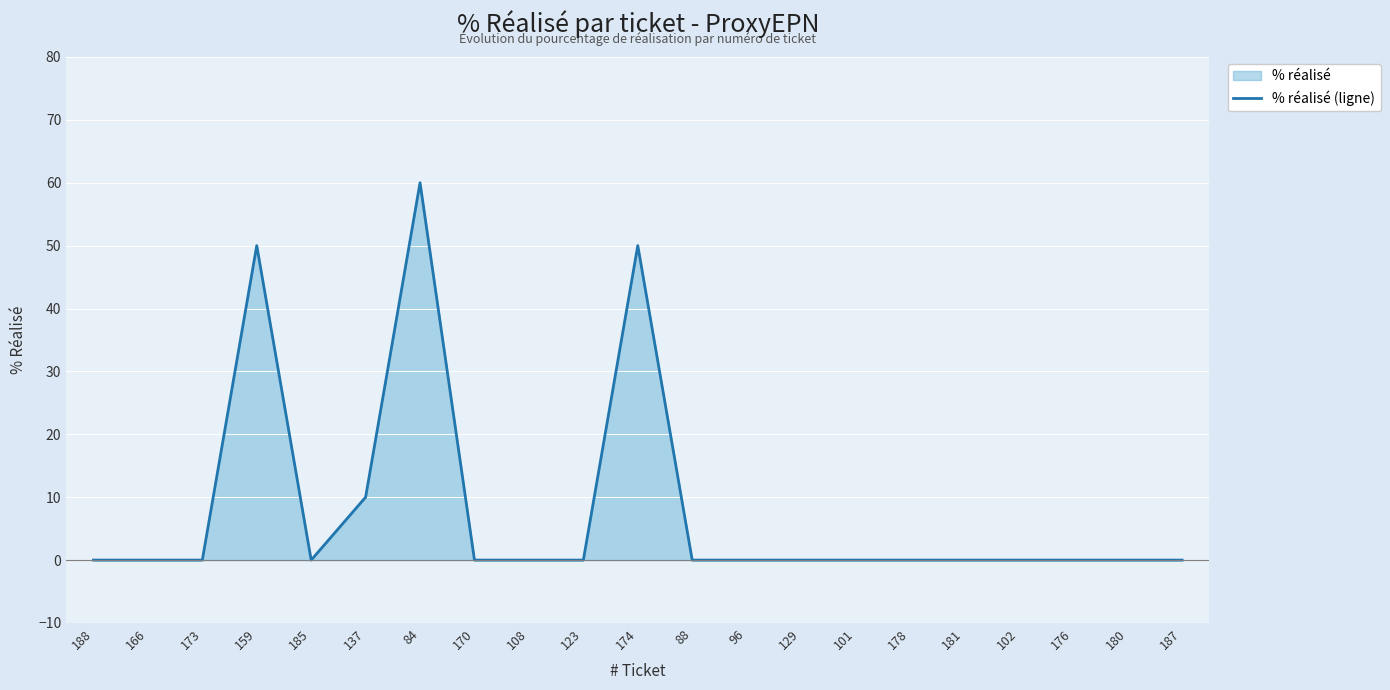

What is the difference between the second highest and second lowest values?

50